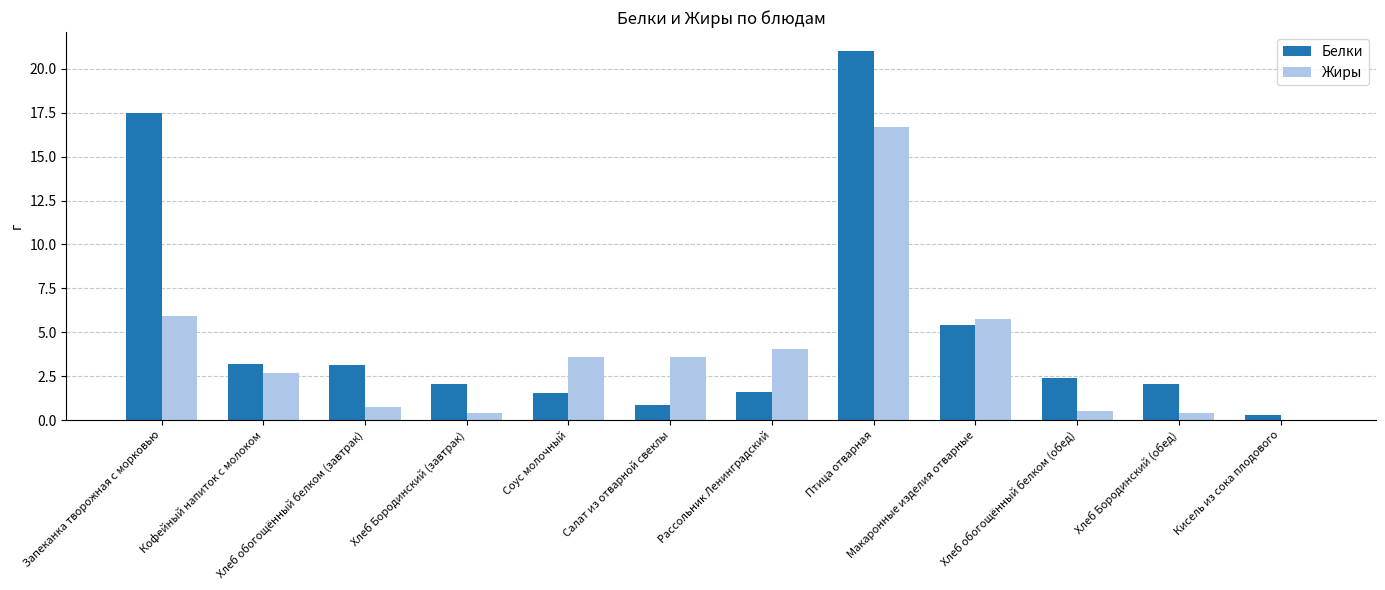

What is the difference between the Жиры values at Хлеб обогощённый белком (обед) and Запеканка творожная с морковью?

5.4